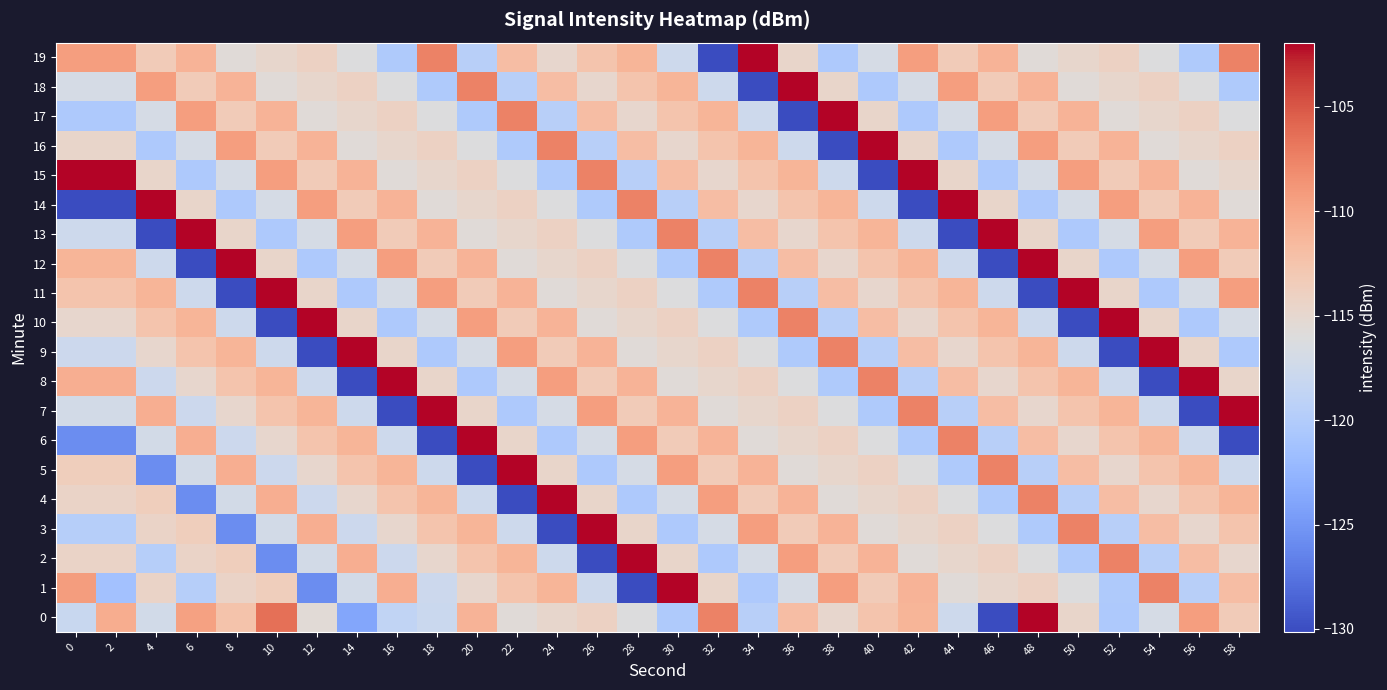

How many distinct data groups are displayed?

20